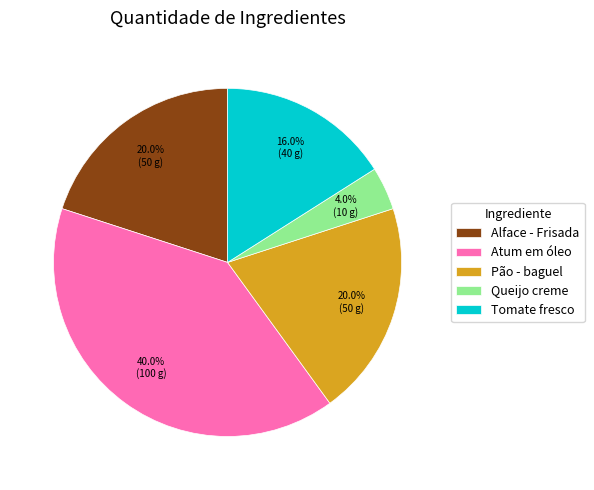

What is the total percentage of Pão - baguel and Atum em óleo?

60.0%